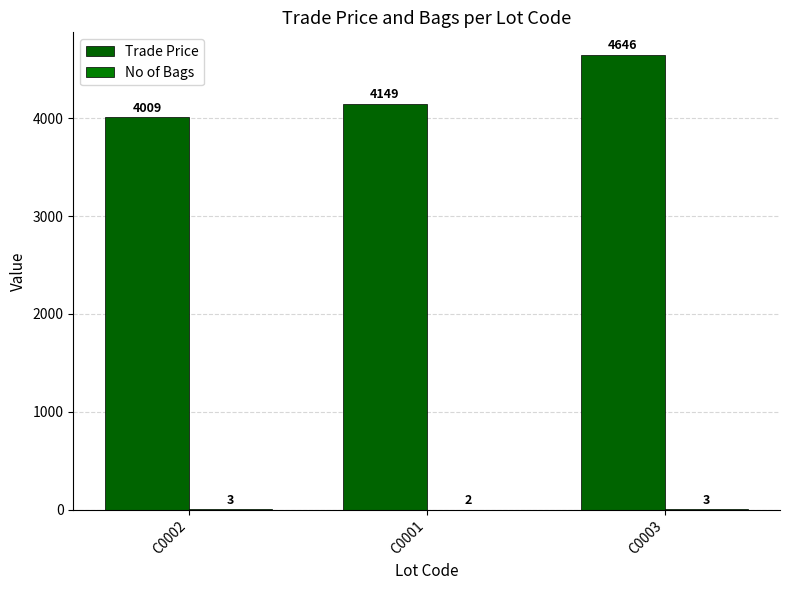

Which series has the largest total across all categories?

Trade Price